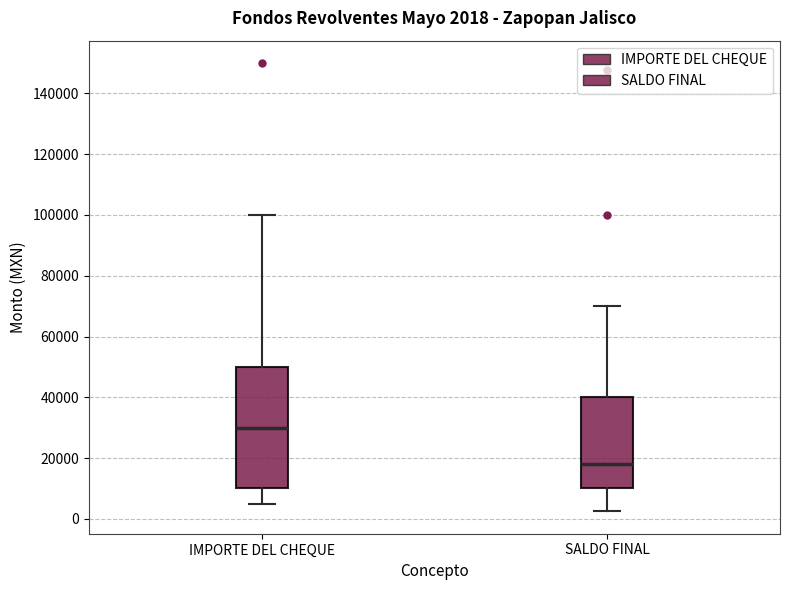

Comparing the boxes themselves (not the whiskers), which one is the tallest?

IMPORTE DEL CHEQUE